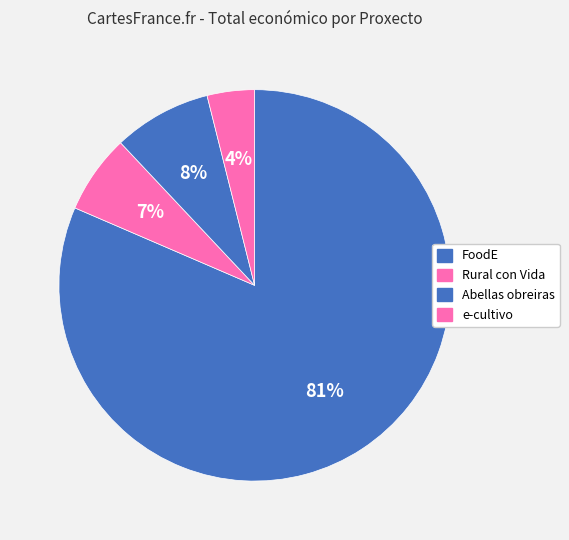

Count the number of slices in the pie.

4